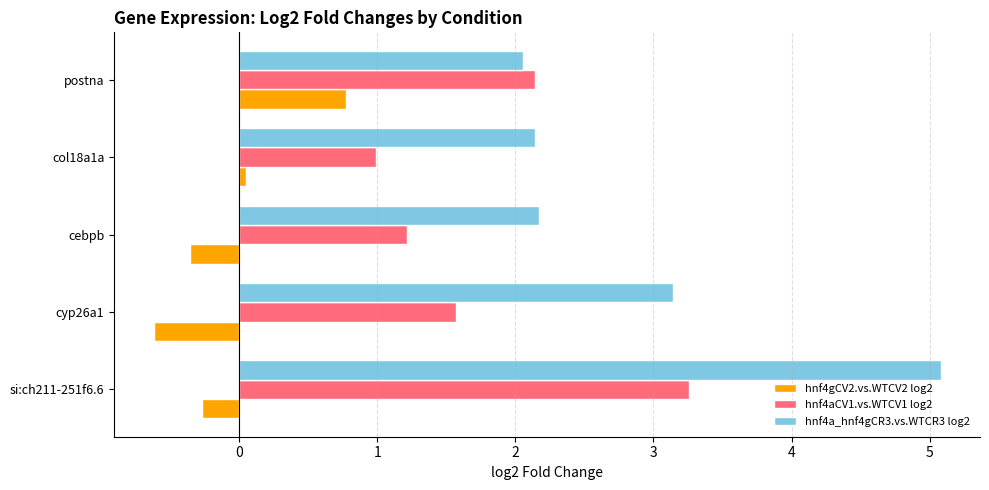

Which series has the widest spread of values?

hnf4a_hnf4gCR3.vs.WTCR3 log2